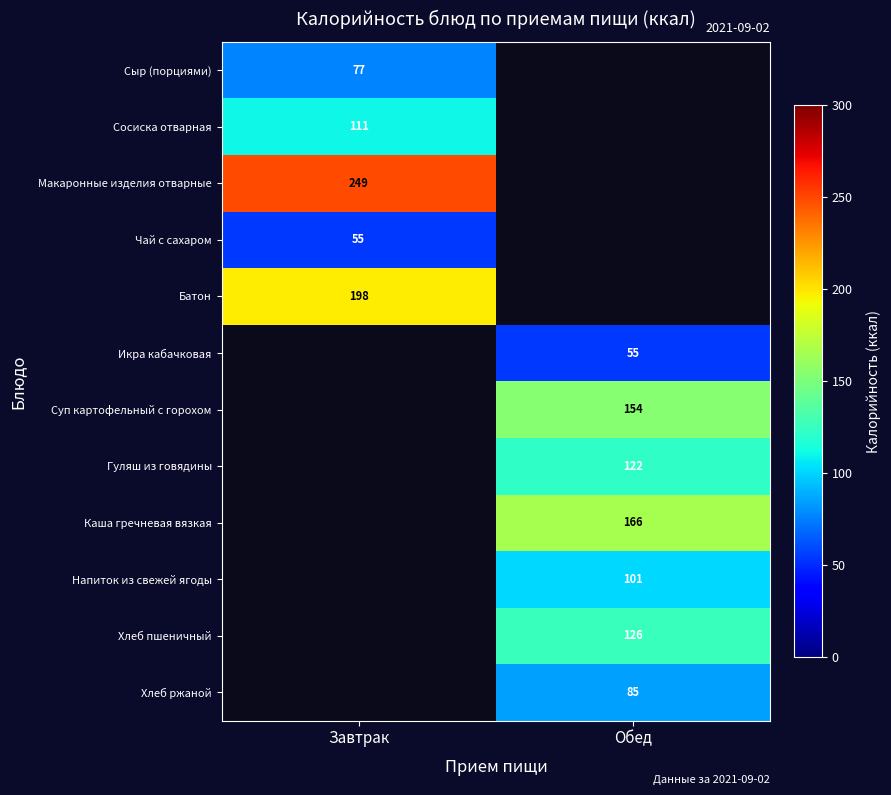

The Суп картофельный с горохом series shows 52 at Обед. True or false?

False